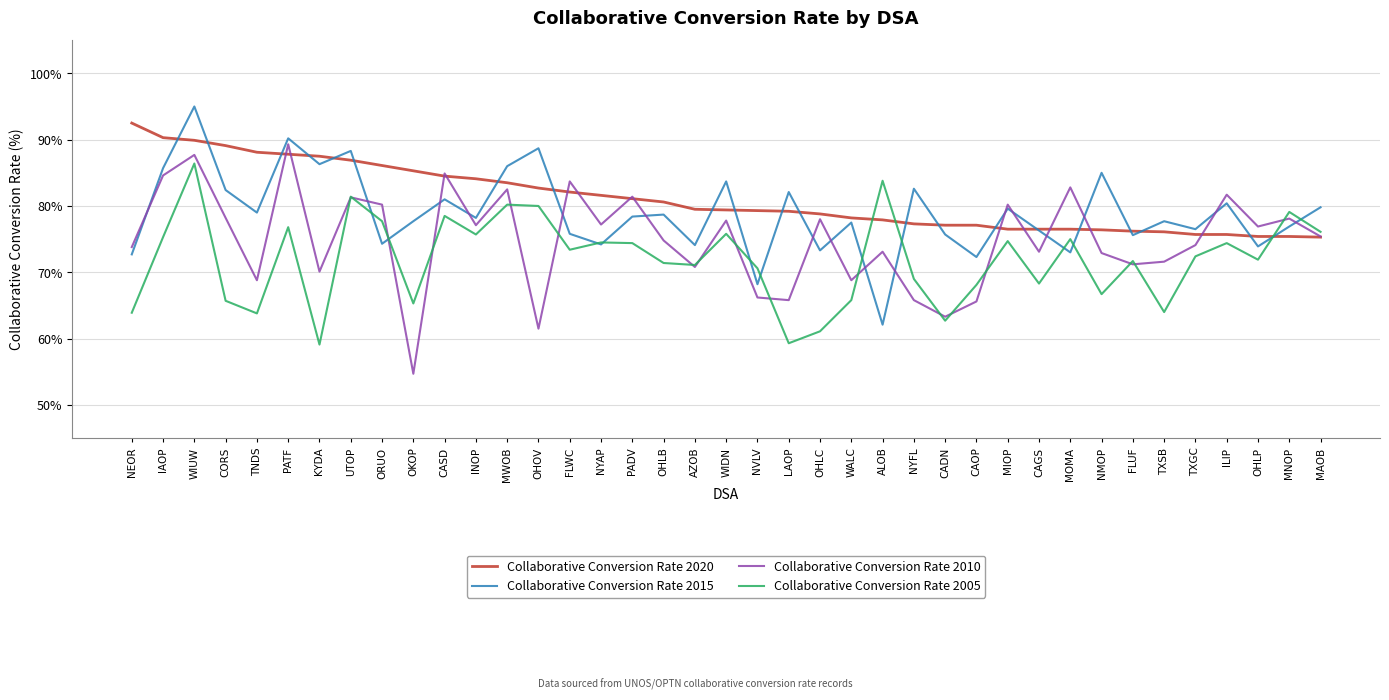

What value does the Collaborative Conversion Rate 2020 series have at CASD?

84.5